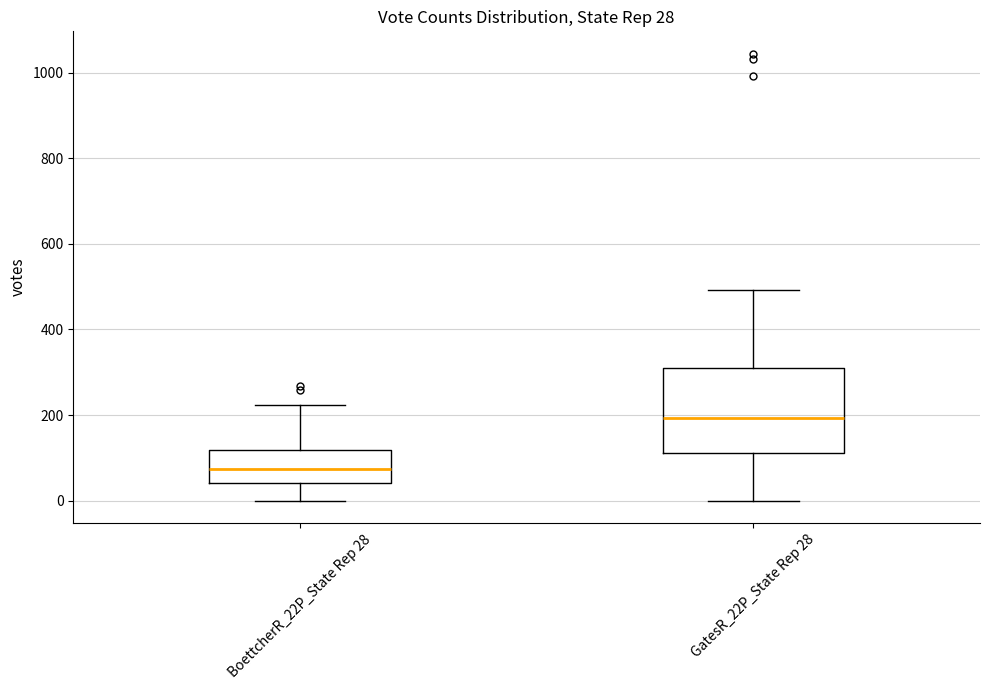

Which box has the lowest median line?

BoettcherR_22P_State Rep 28